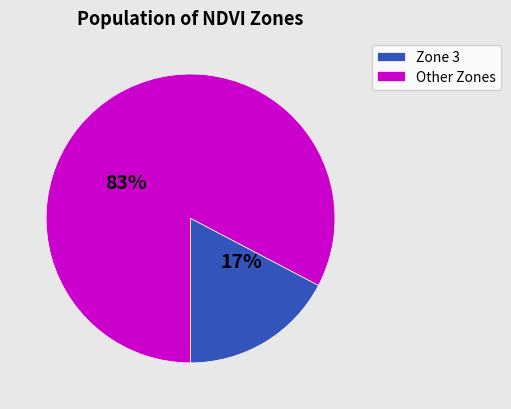

Is there a majority slice in this chart?

Yes